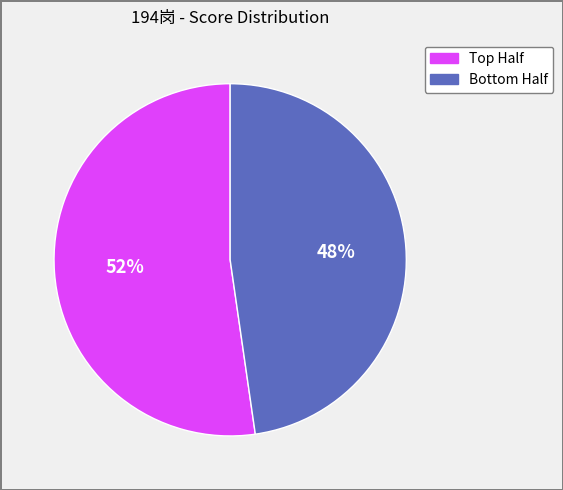

To the nearest percent, what is the average slice percentage?

50%